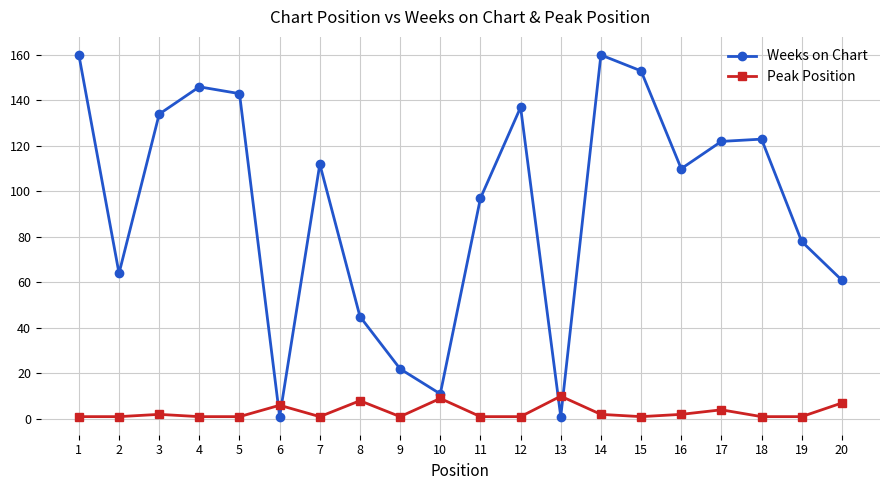

What is the sum of all Weeks on Chart values?

1880